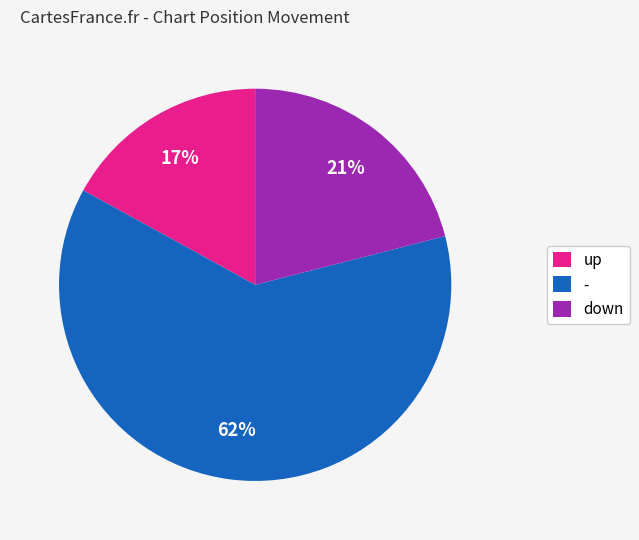

To the nearest percent, what portion does up represent?

17%